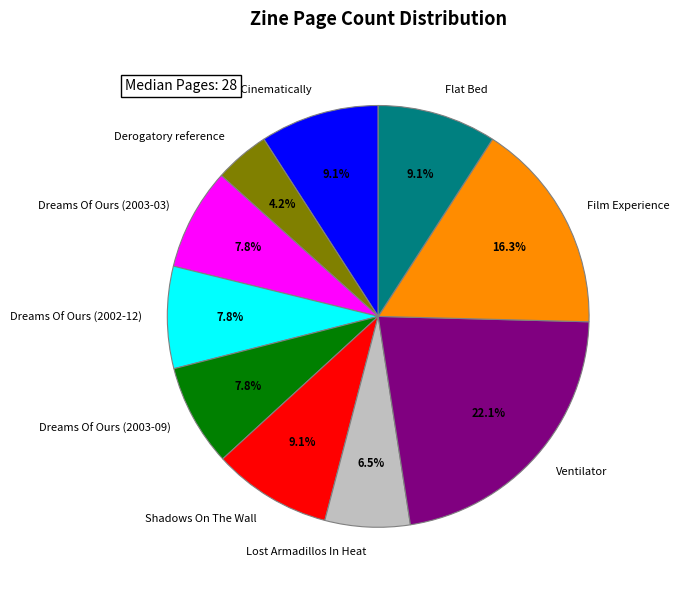

Which category has the biggest portion of the pie?

Ventilator